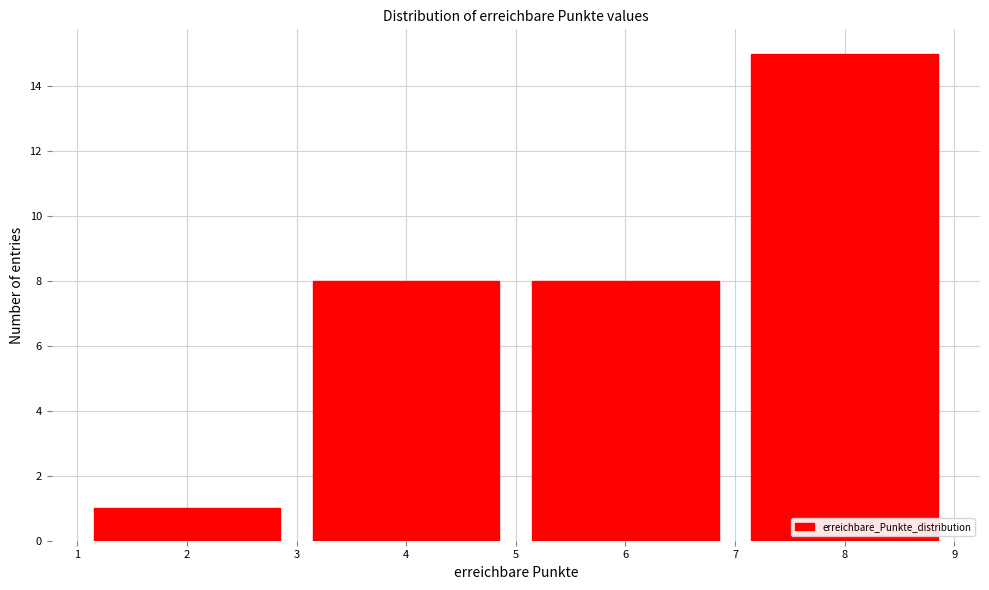

Reading left to right, list all the values displayed in this chart.

2=1	4=8	6=8	8=15